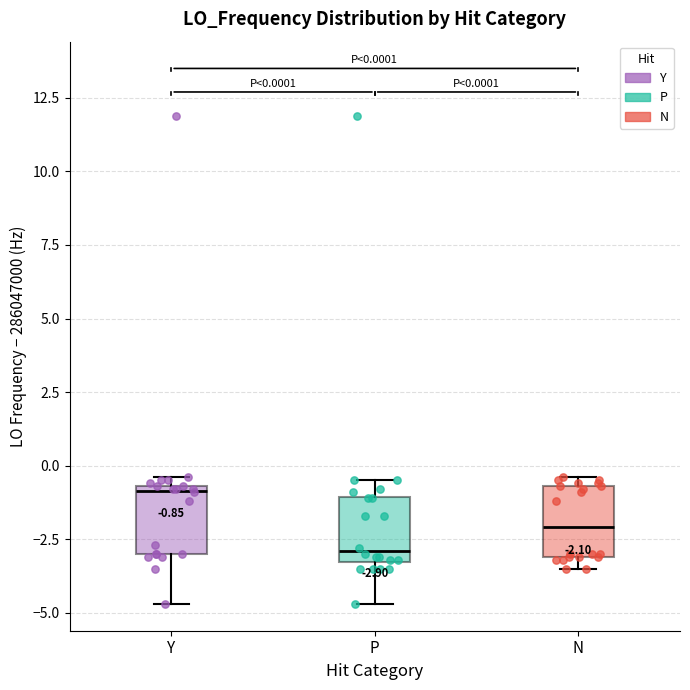

Which box has the highest median line?

Y